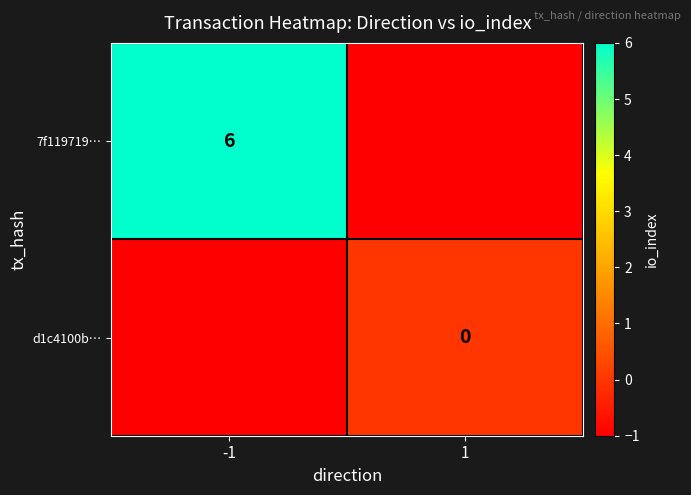

At which category is the sum across all series the highest?

-1